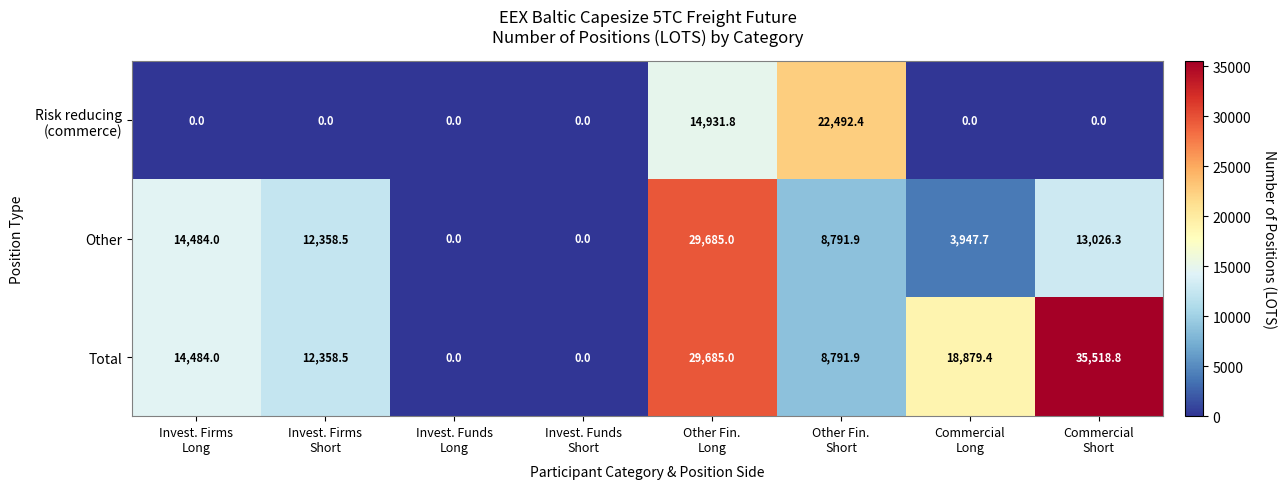

What is the maximum value shown in the chart?

35518.8